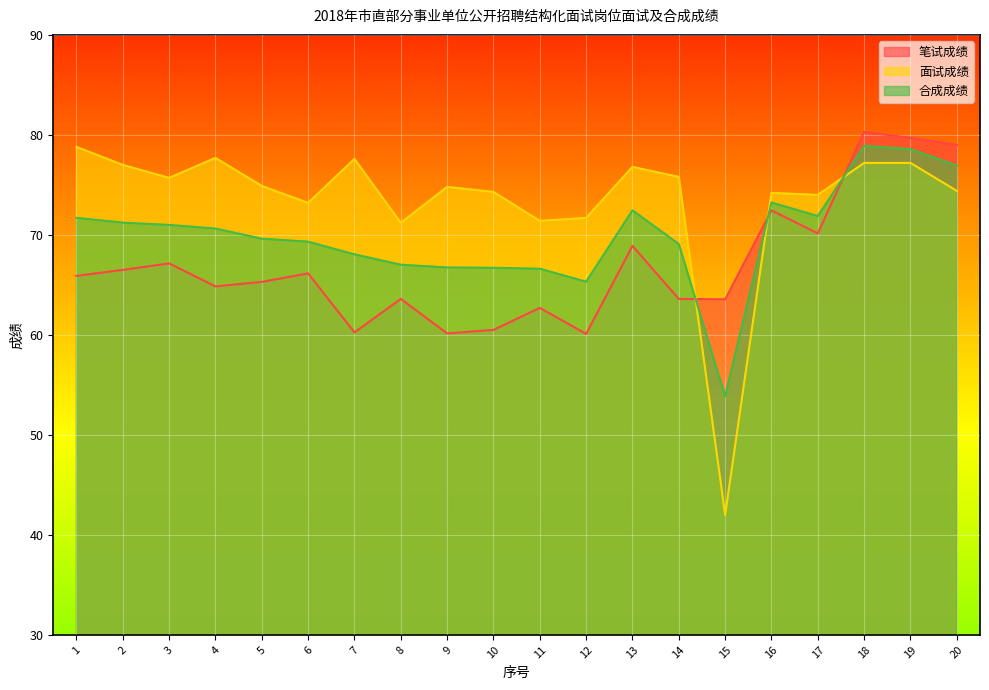

Does the chart display data point markers on the line(s)?

No